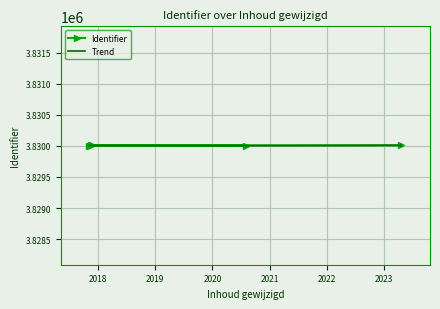

Reading right to left, list all the values displayed in this chart.

3830008	3830007	3830006	3830005	3830004	3830003